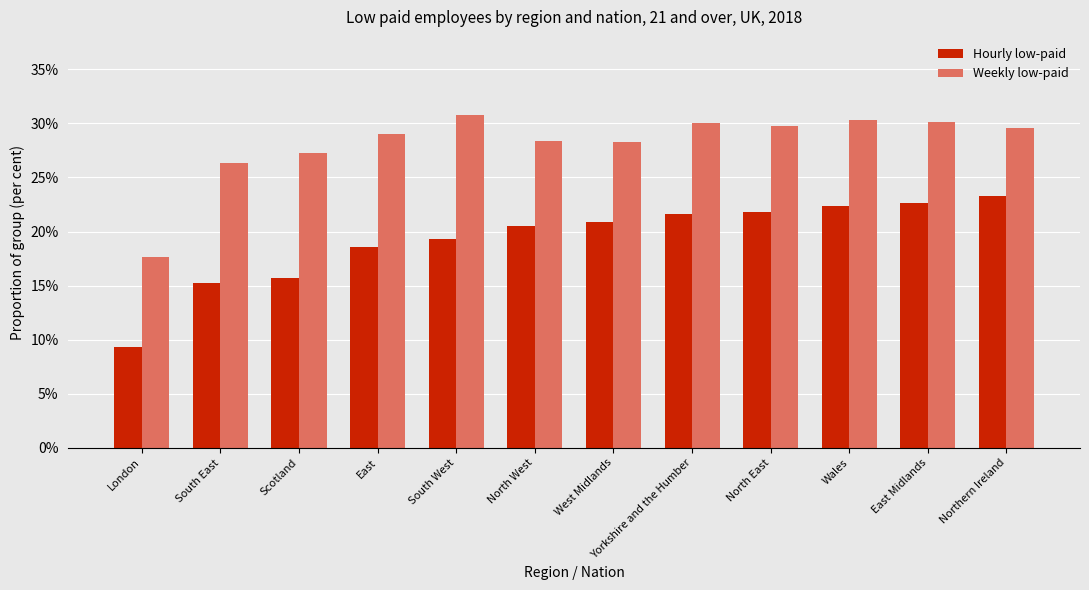

What is the highest value of the Weekly low-paid series?

30.8